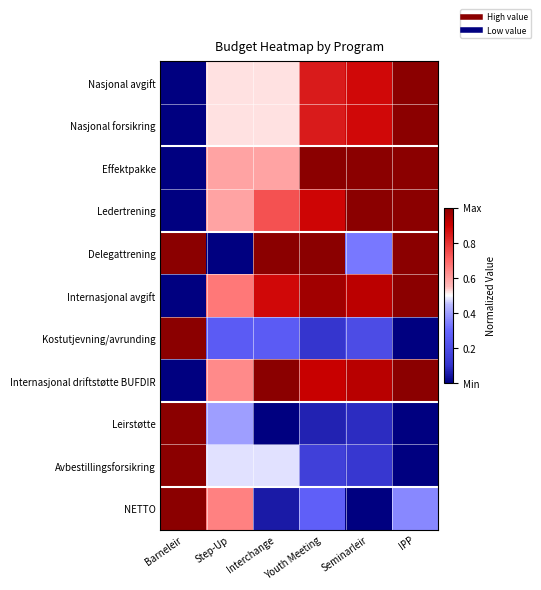

At how many categories does at least one series exceed 0?

6